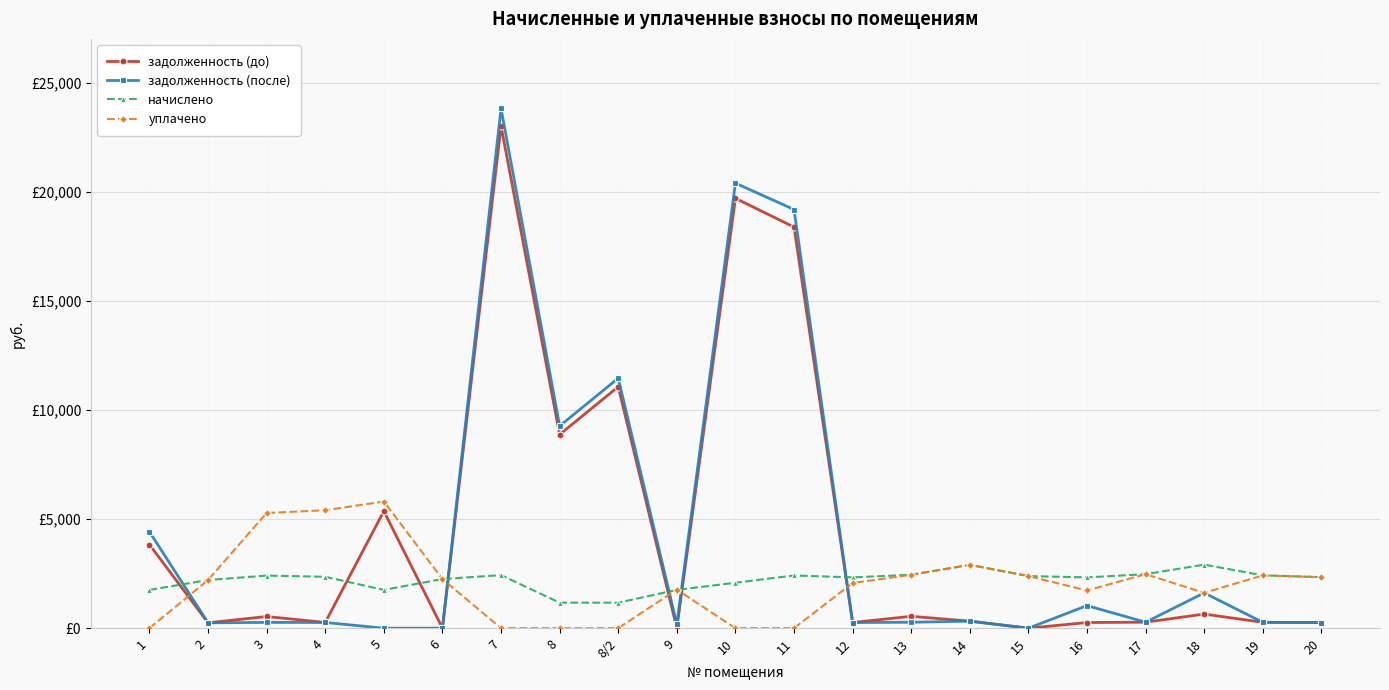

Does the chart have visible grid lines?

Yes